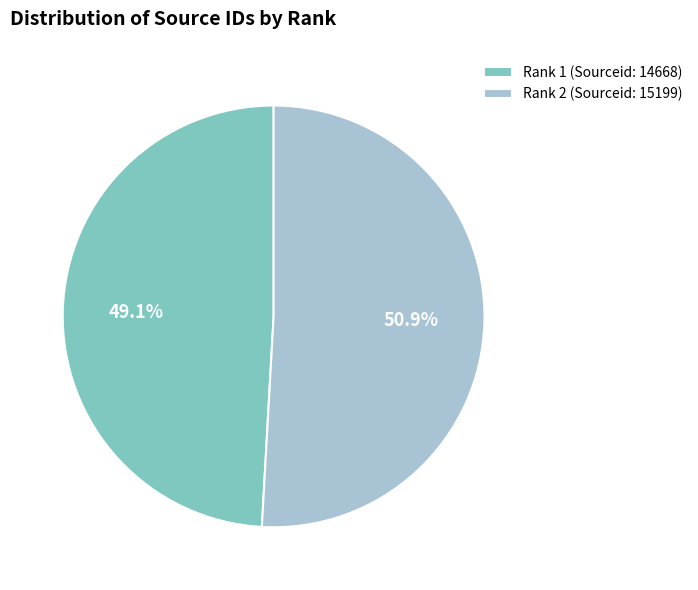

Which category accounts for the majority?

Rank 2 (Sourceid: 15199)